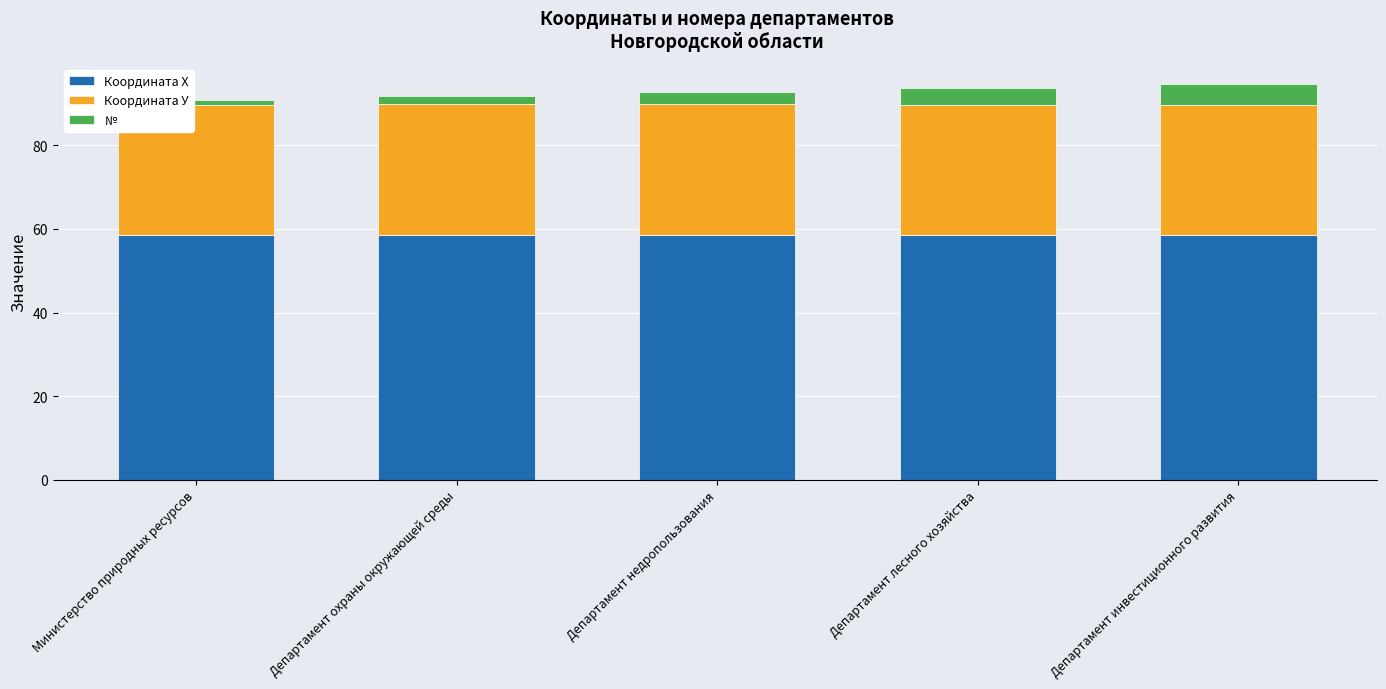

What are all the series names shown in the legend?

Координата Х, Координата У, №